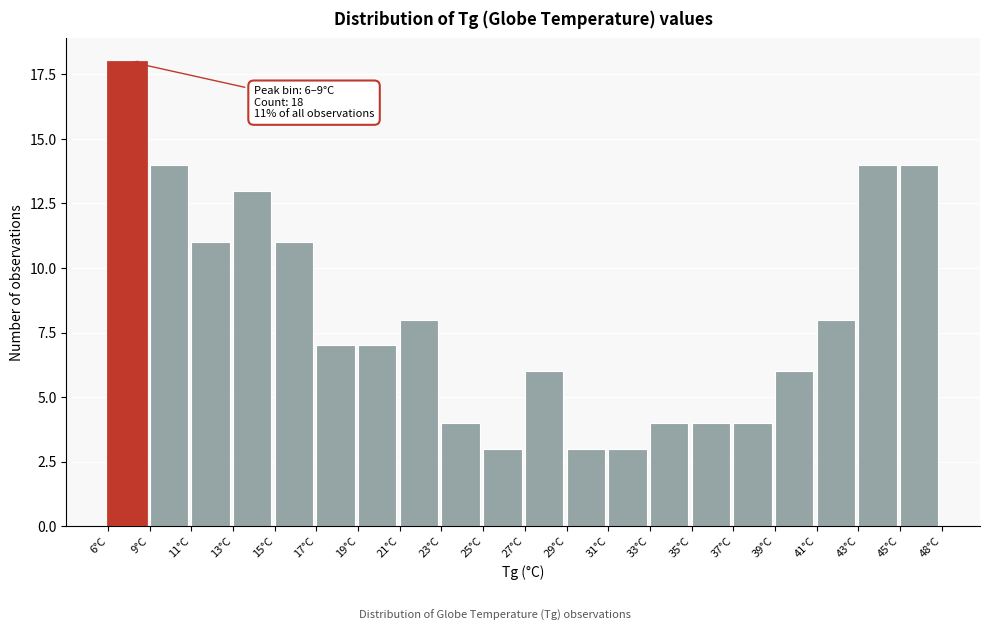

Reading right to left, list all the values displayed in this chart.

45°C=14	43°C=14	41°C=8	39°C=6	37°C=4	35°C=4	33°C=4	31°C=3	29°C=3	27°C=6	25°C=3	23°C=4	21°C=8	19°C=7	17°C=7	15°C=11	13°C=13	11°C=11	9°C=14	6°C=18